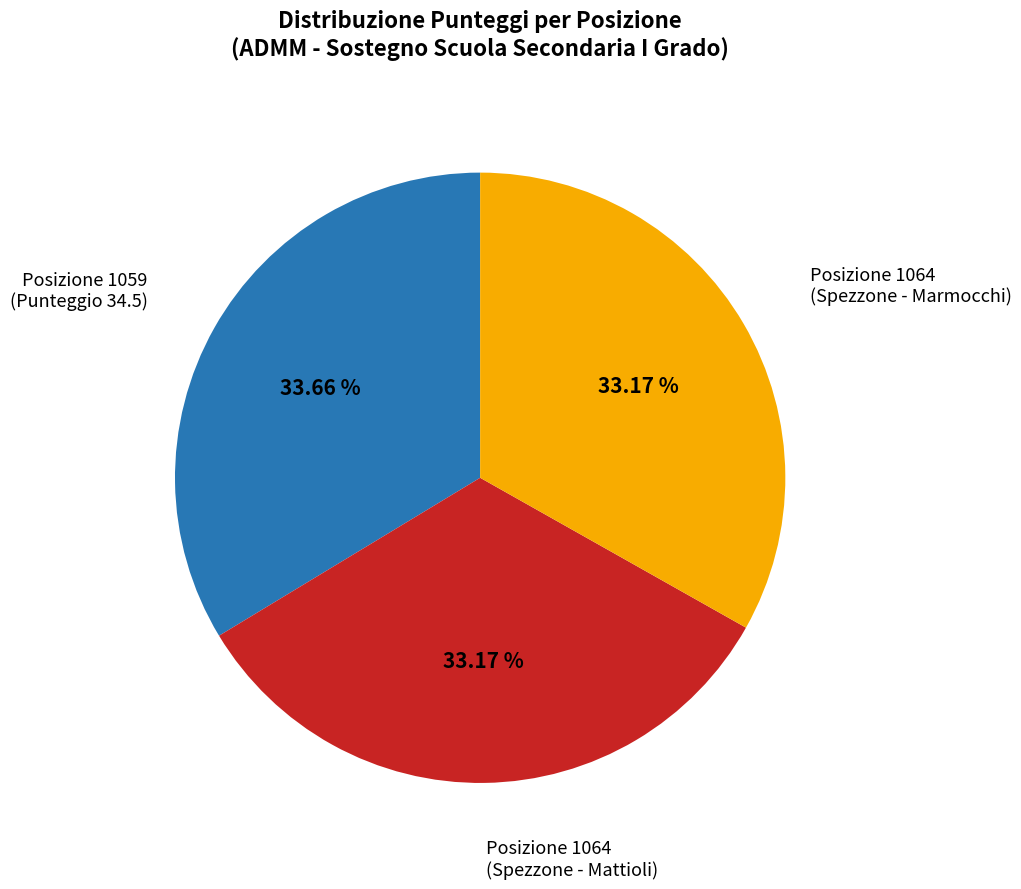

Does any single category account for the majority?

No